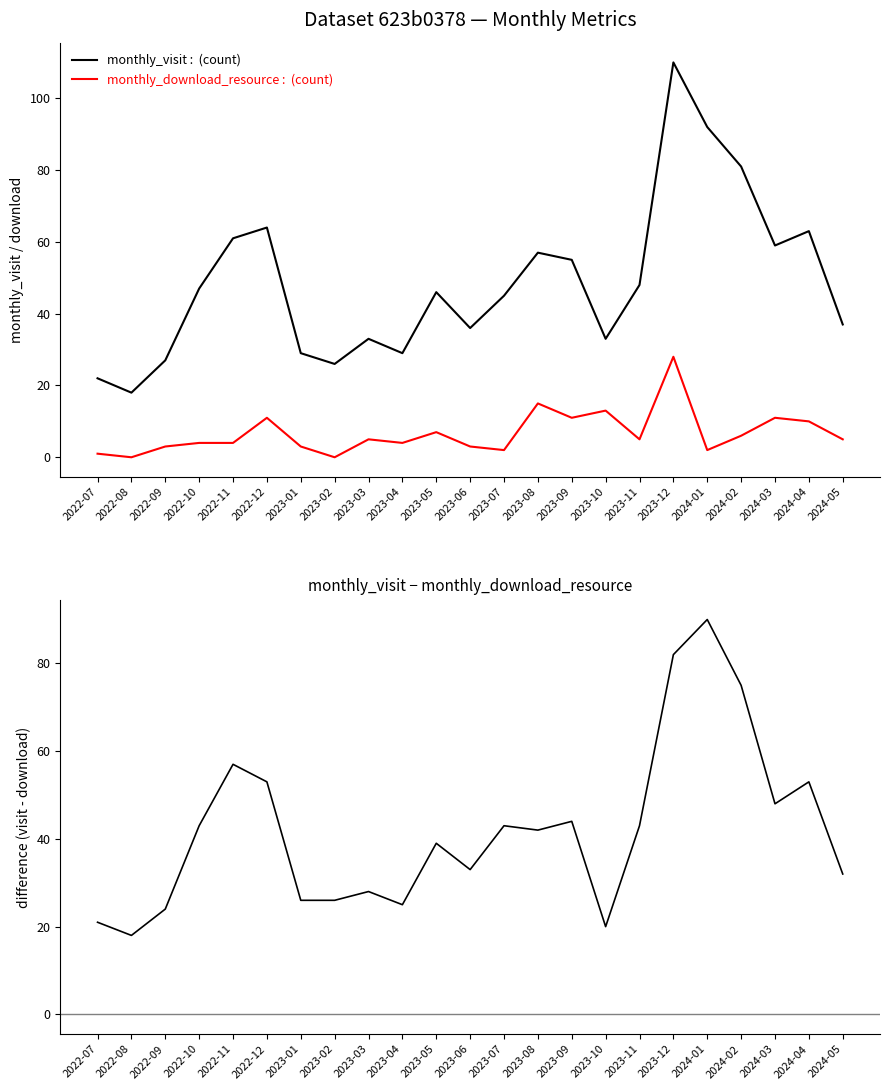

How many lines are shown in the chart?

3